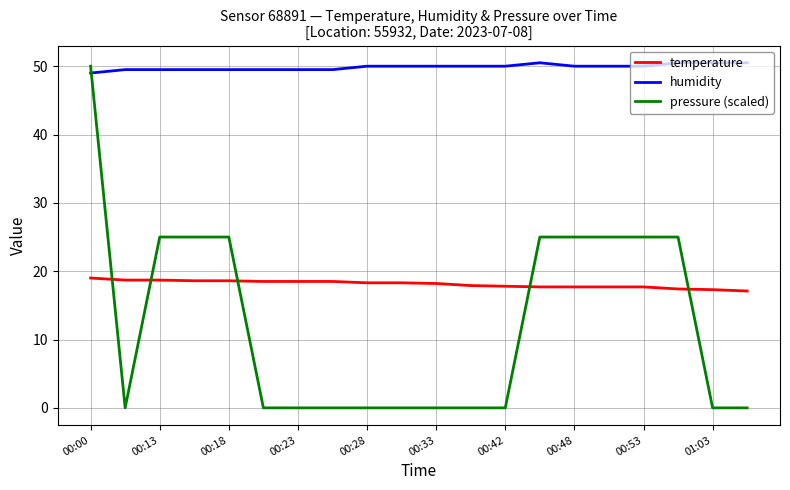

Which series ends up on top after the final intersection of temperature and pressure (scaled)?

temperature